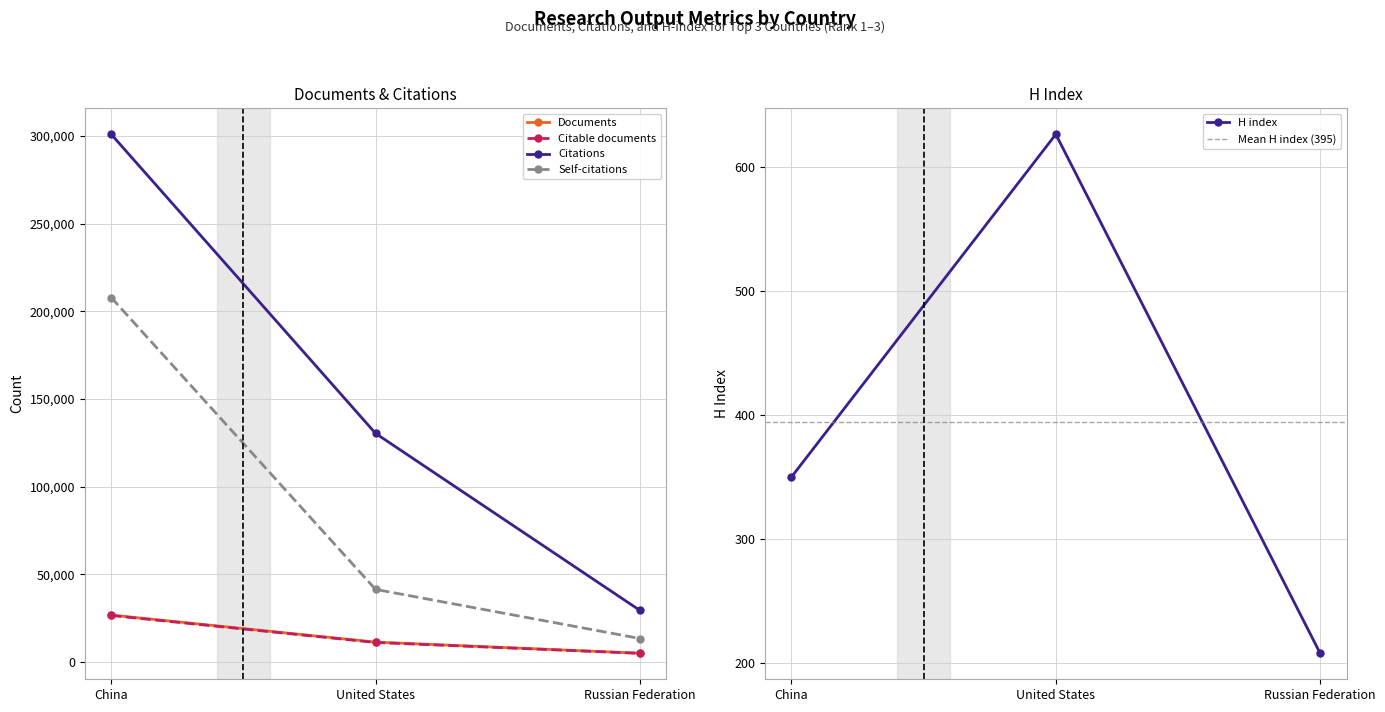

Reading left to right, what are all the values shown in this chart?

Documents: China=26821	United States=11396	Russian Federation=5065
Citable documents: China=26571	United States=11184	Russian Federation=5002
Citations: China=300923	United States=130401	Russian Federation=29464
Self-citations: China=207856	United States=41451	Russian Federation=13449
H index: China=350	United States=626	Russian Federation=208